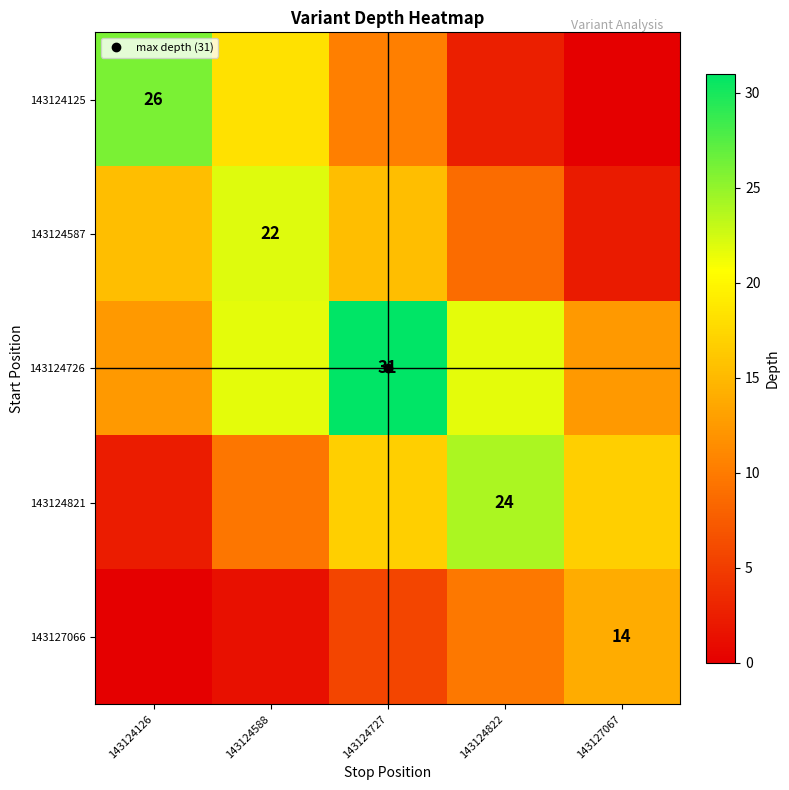

At which category is the sum across all series the highest?

143124727